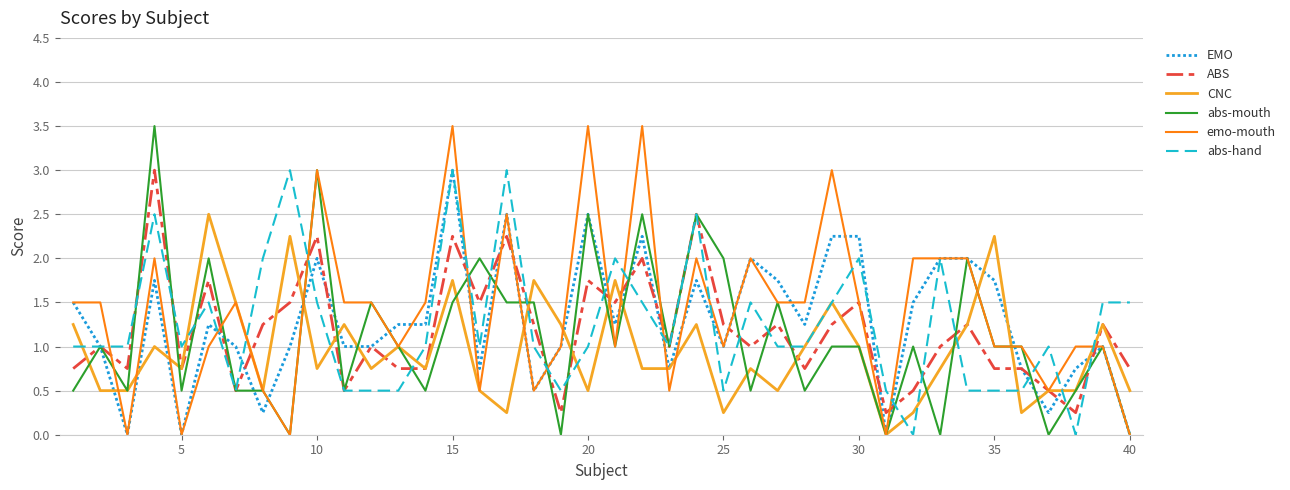

Which category has the highest value in the EMO series?

15